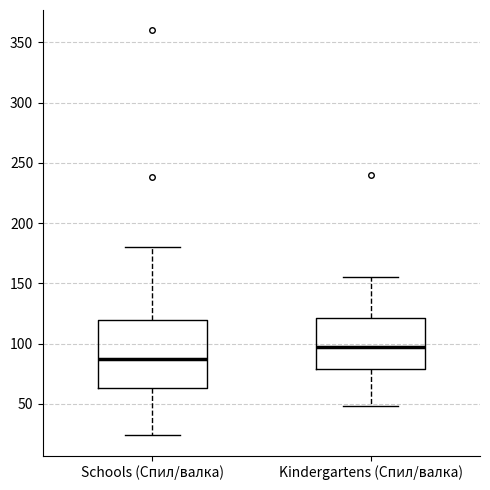

Which box's median line is the lowest?

Schools (Спил/валка)